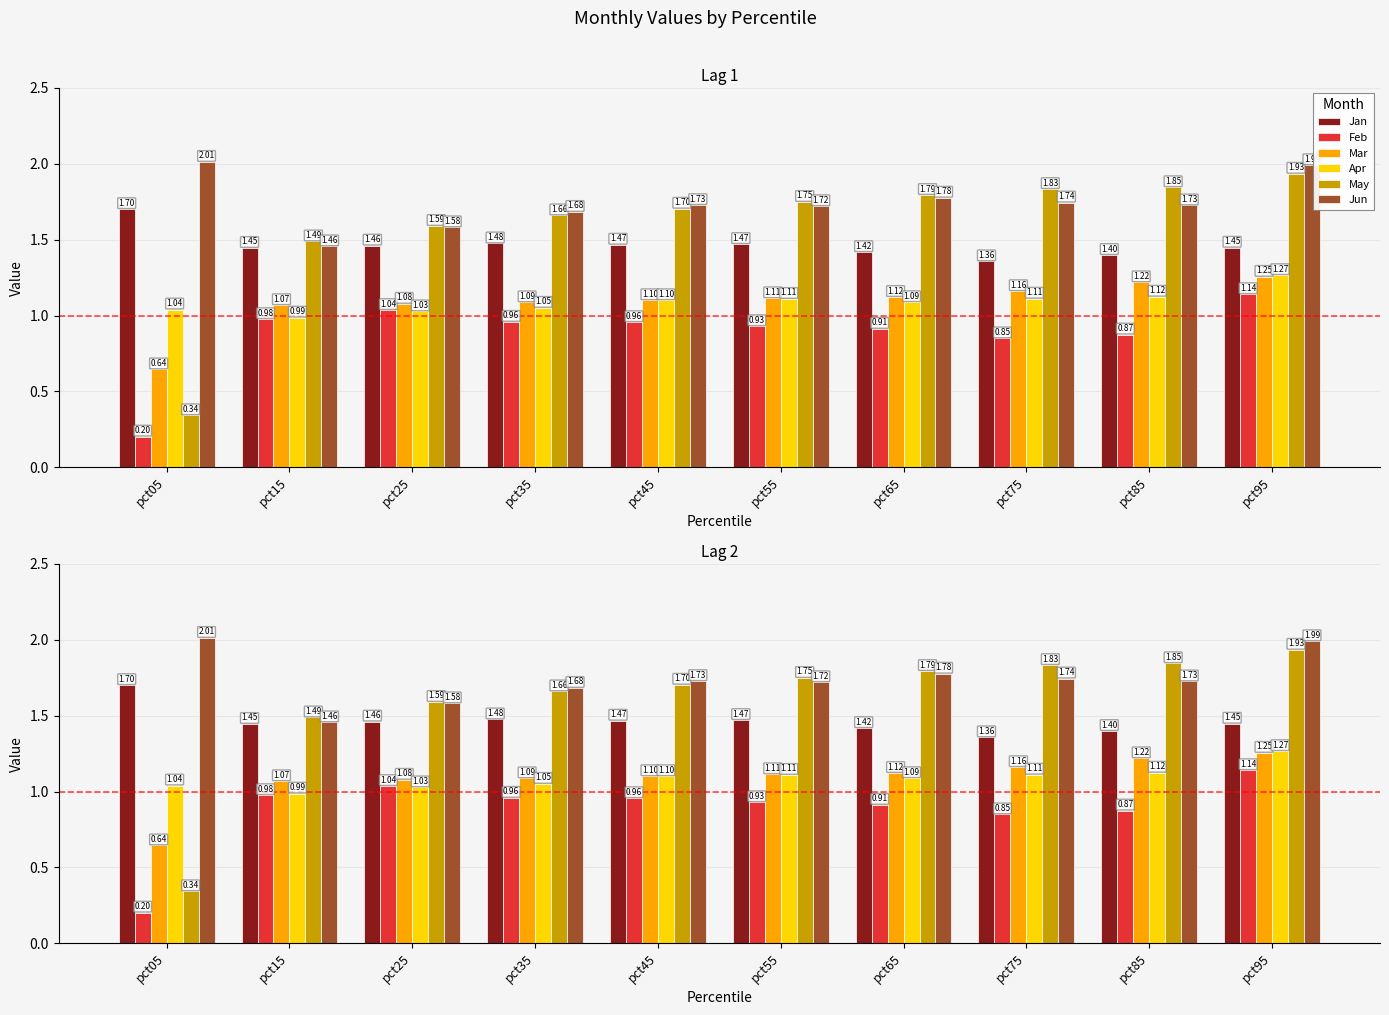

The Jan series shows 1.4 at pct85. True or false?

True